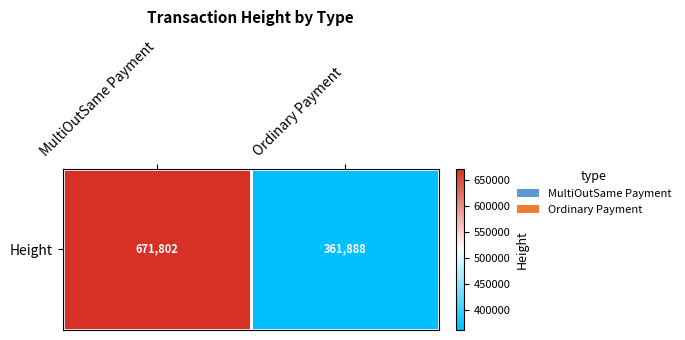

Which label corresponds to the largest value in the chart?

MultiOutSame Payment